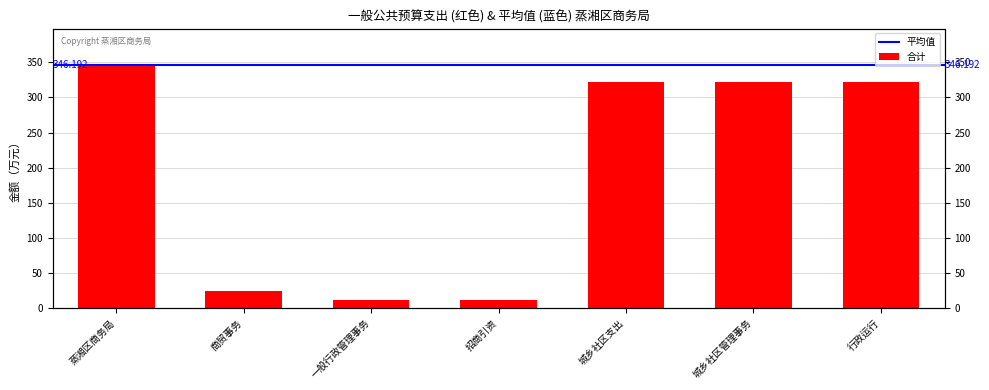

What is the change in value from 商贸事务 to 行政运行?

+298.2